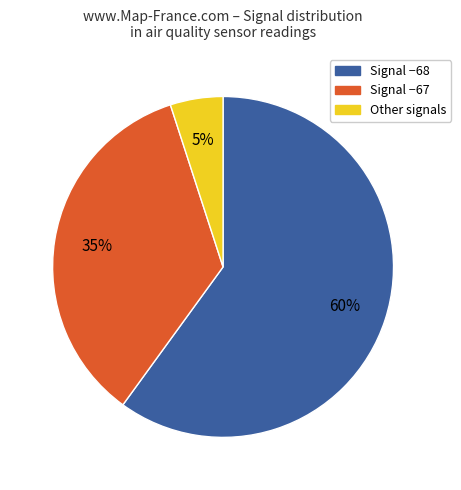

Is there a majority slice in this chart?

Yes